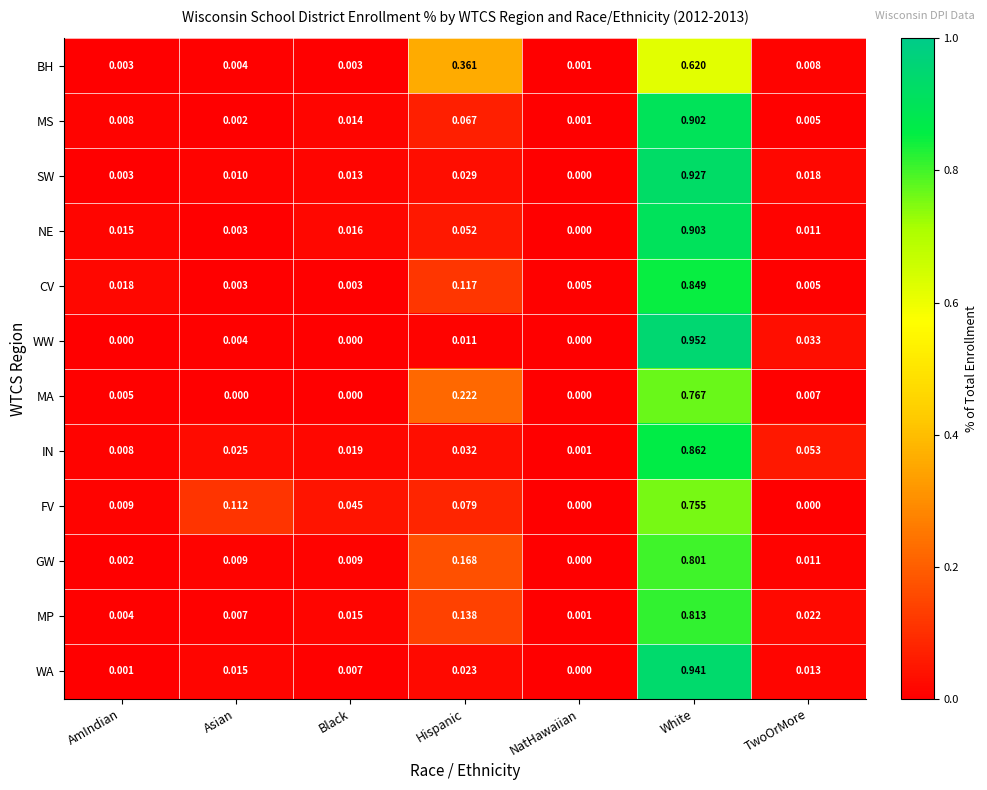

Which series has the largest range (max minus min)?

WW